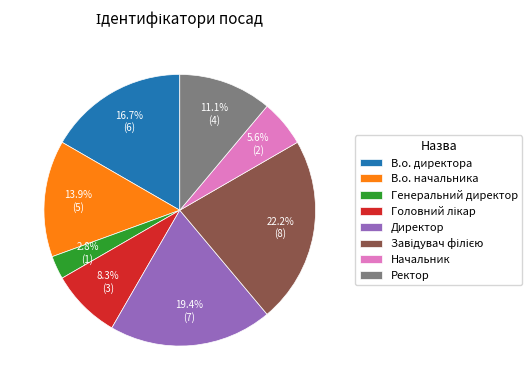

Which category has the smallest portion of the pie?

Генеральний директор